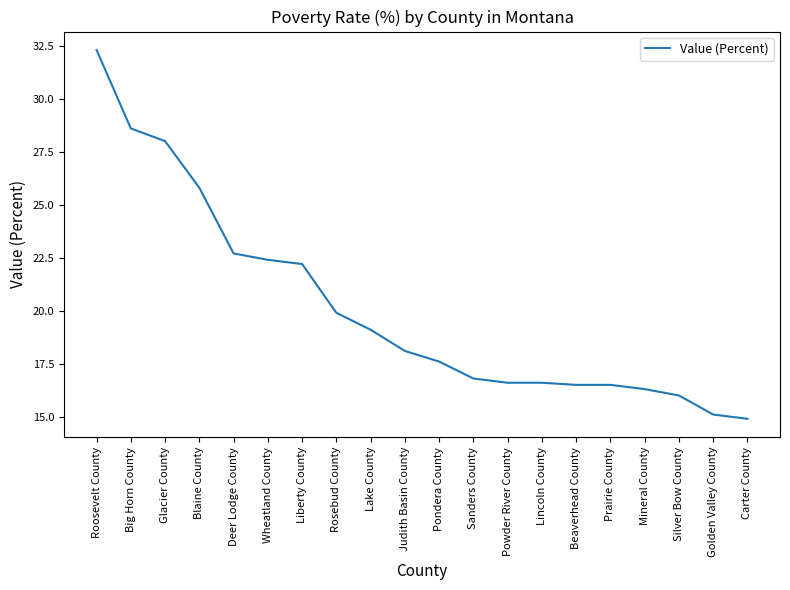

What is the approximate value at Golden Valley County?

15.1